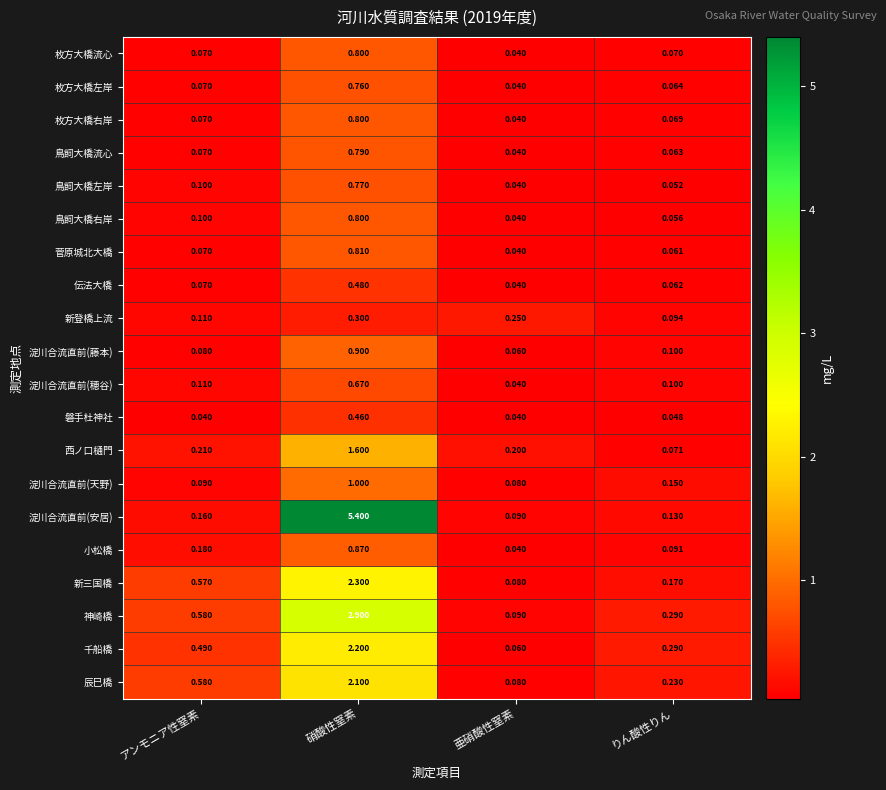

Rank the categories by 枚方大橋右岸 value from lowest to highest.

亜硝酸性窒素, りん酸性りん, アンモニア性窒素, 硝酸性窒素